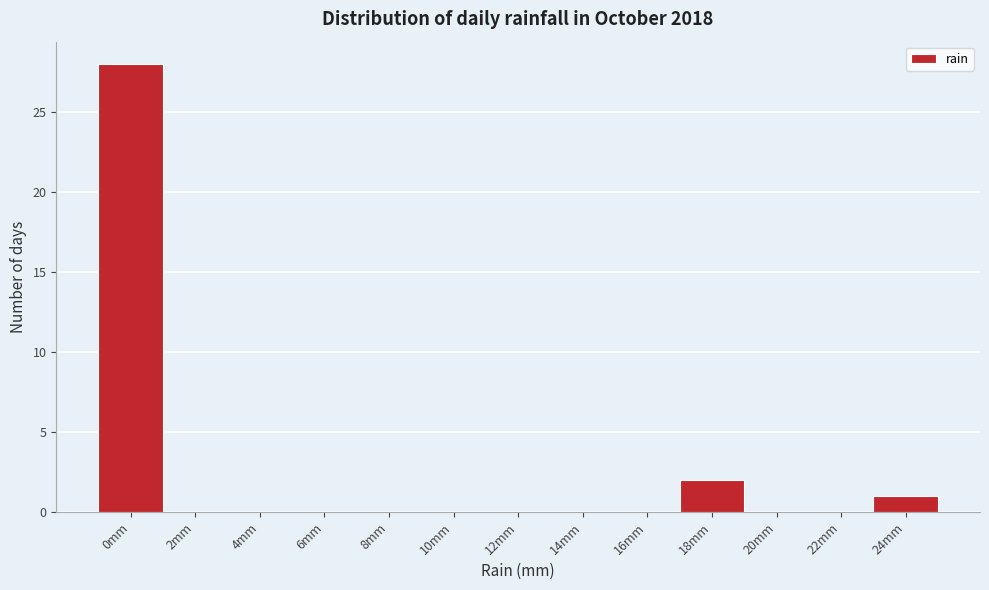

Reading right to left, transcribe all the data shown in this chart.

24mm=1	22mm=0	20mm=0	18mm=2	16mm=0	14mm=0	12mm=0	10mm=0	8mm=0	6mm=0	4mm=0	2mm=0	0mm=28